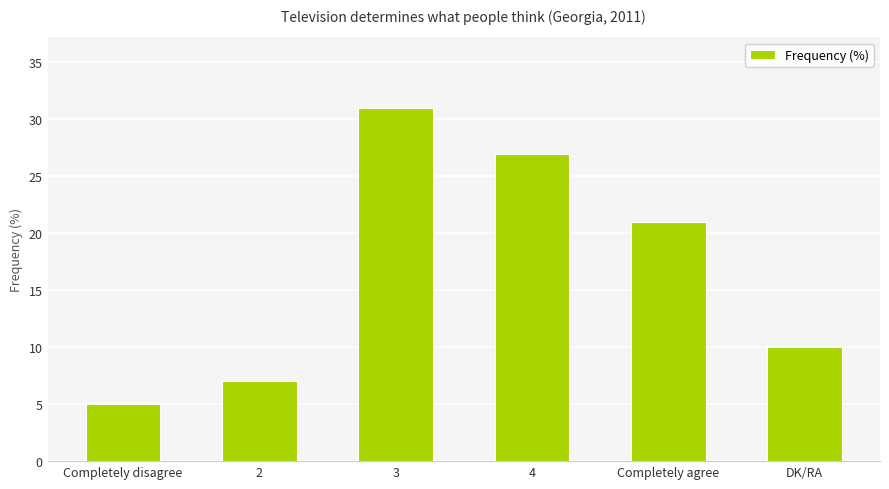

What is the label of the 6th bar from the left?

DK/RA